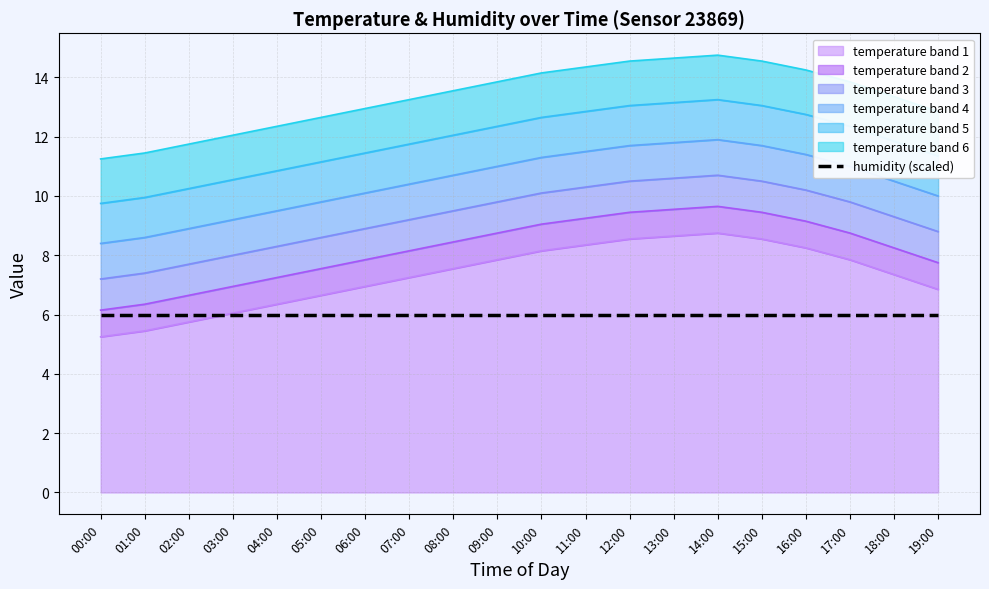

Approximately how many times larger is the value at 13:00 compared to 01:00?

1.6